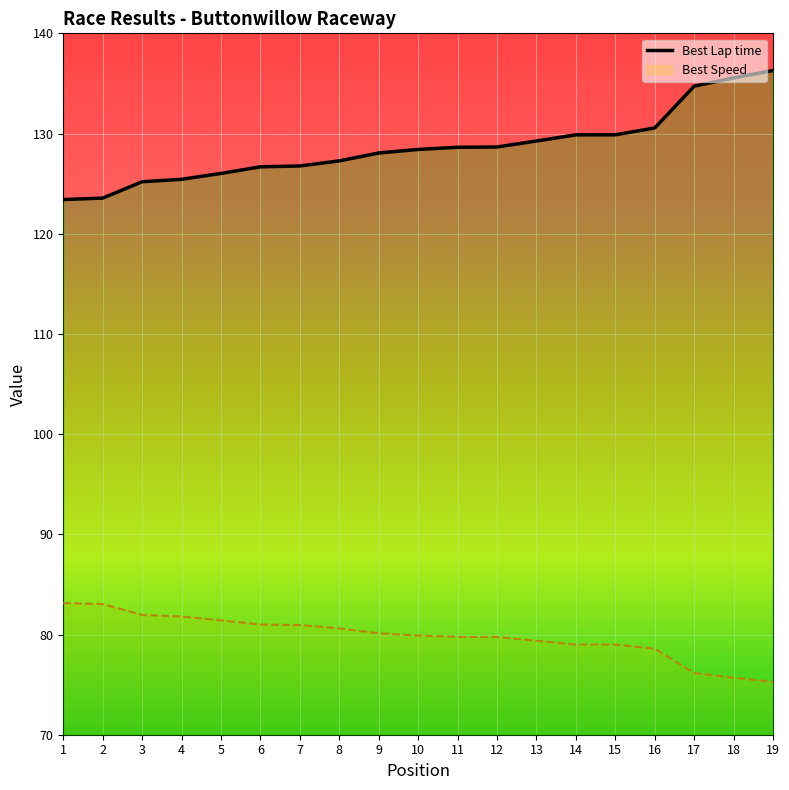

What is the smallest value displayed?

75.3